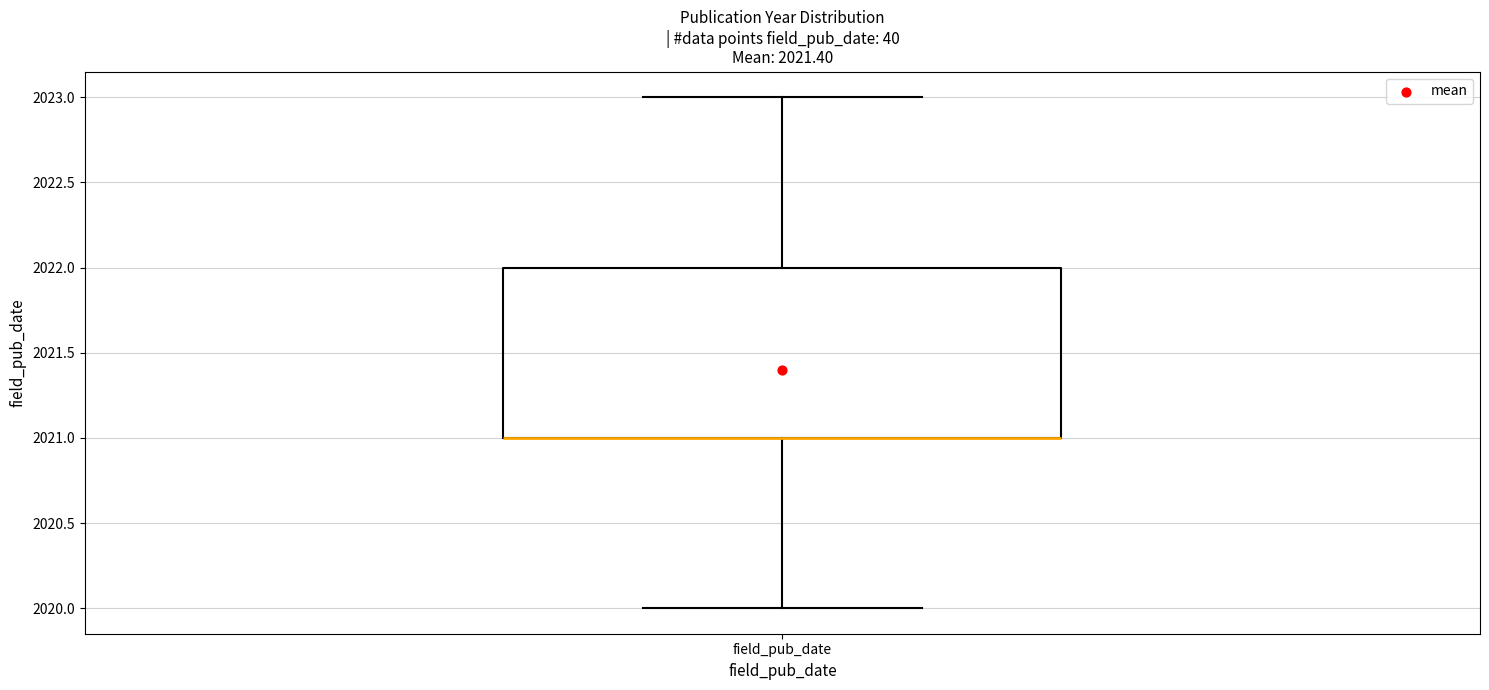

Transcribe this box plot: give where the median line is, the range the box spans, and where the two whiskers end, as read against the y-axis. The values are not printed on the chart, so give them approximately, as read against the axis.

median 2021 (drawn on the box's lower edge), box 2021 to 2022, whiskers 2020 to 2023